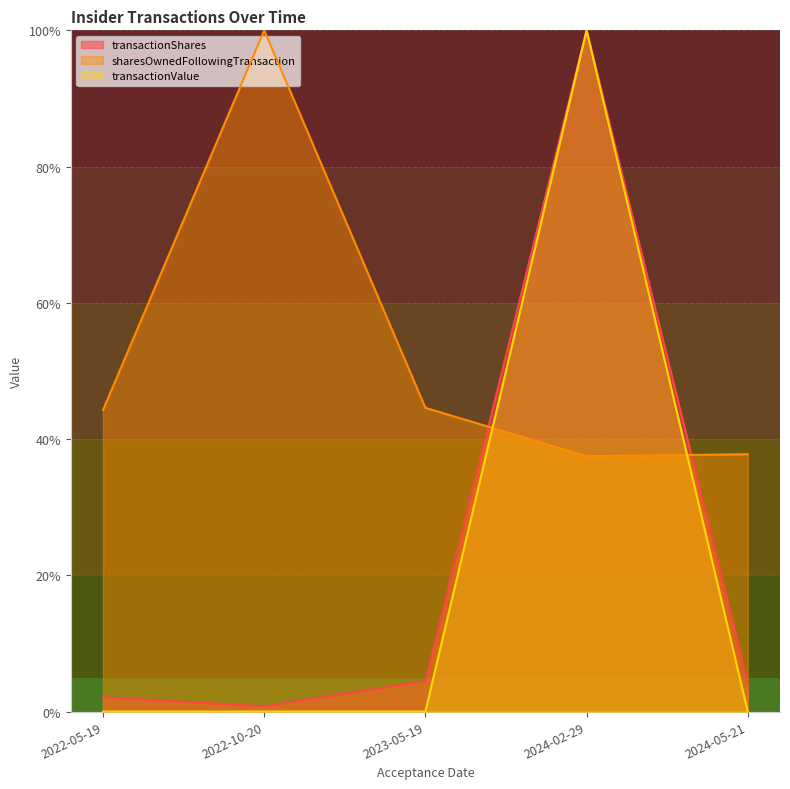

What position from the left is 2022-10-20?

2